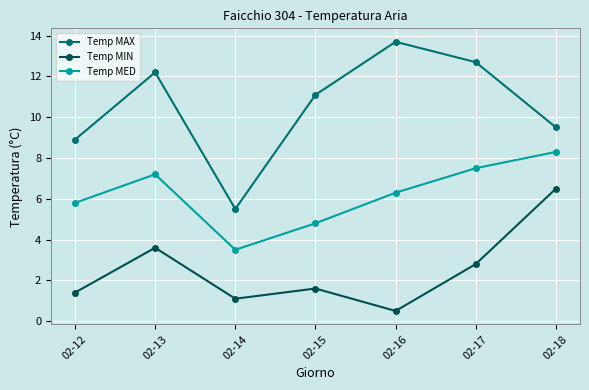

True or false: Temp MED and Temp MAX intersect in this chart.

False